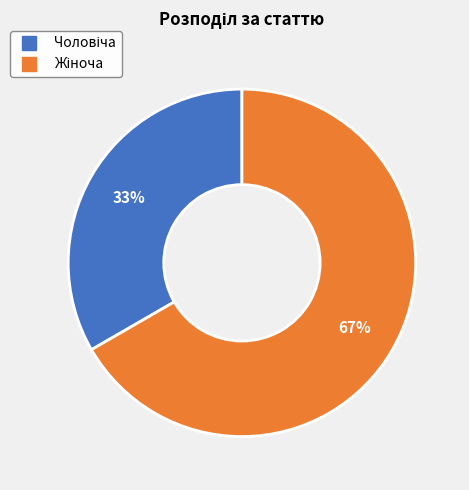

Is there a majority slice in this chart?

Yes